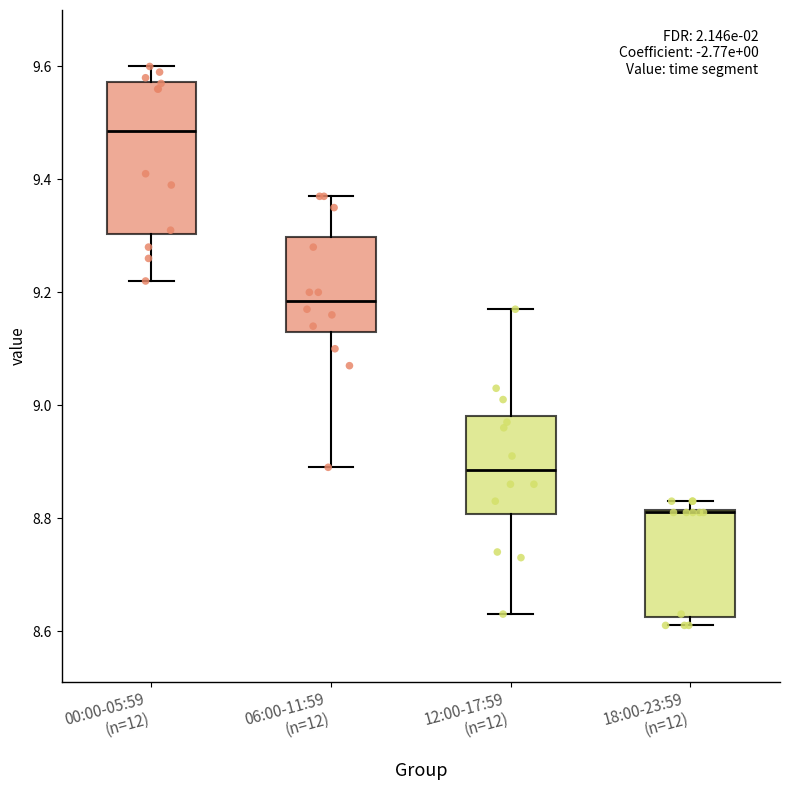

Which box is the tallest, from its lower edge to its upper edge?

00:00-05:59 (n=12)